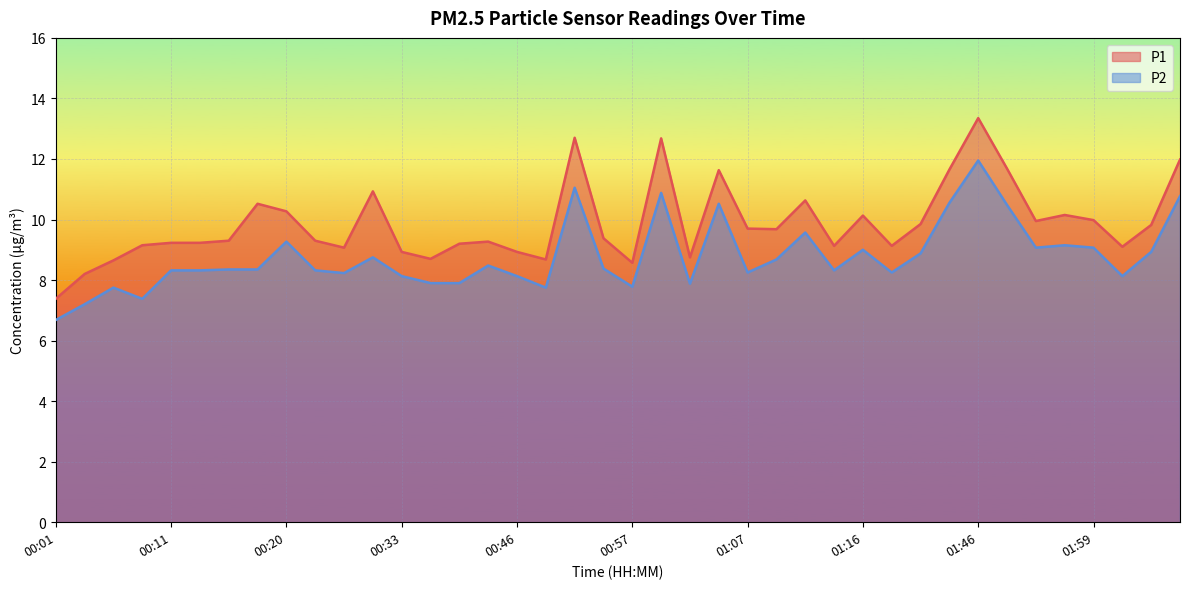

Where does the P1 series first go above 9?

00:08